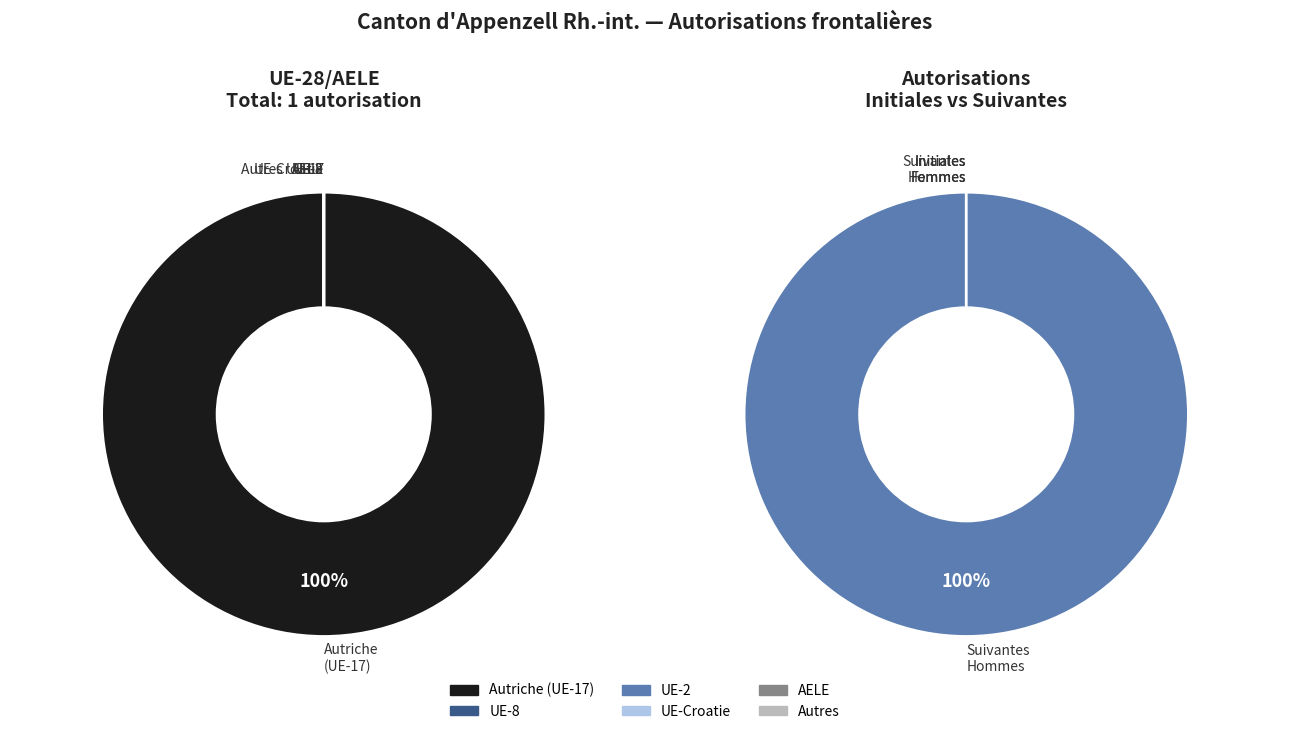

What is the majority slice?

Autriche